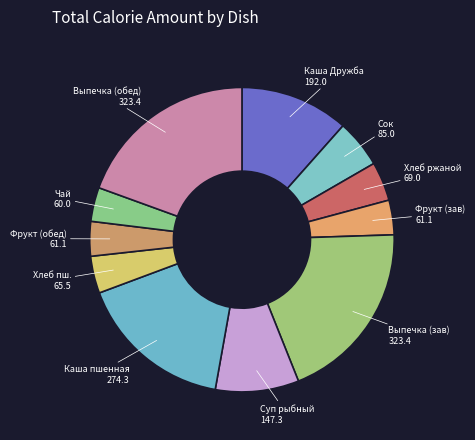

How many slices are in this pie chart?

11